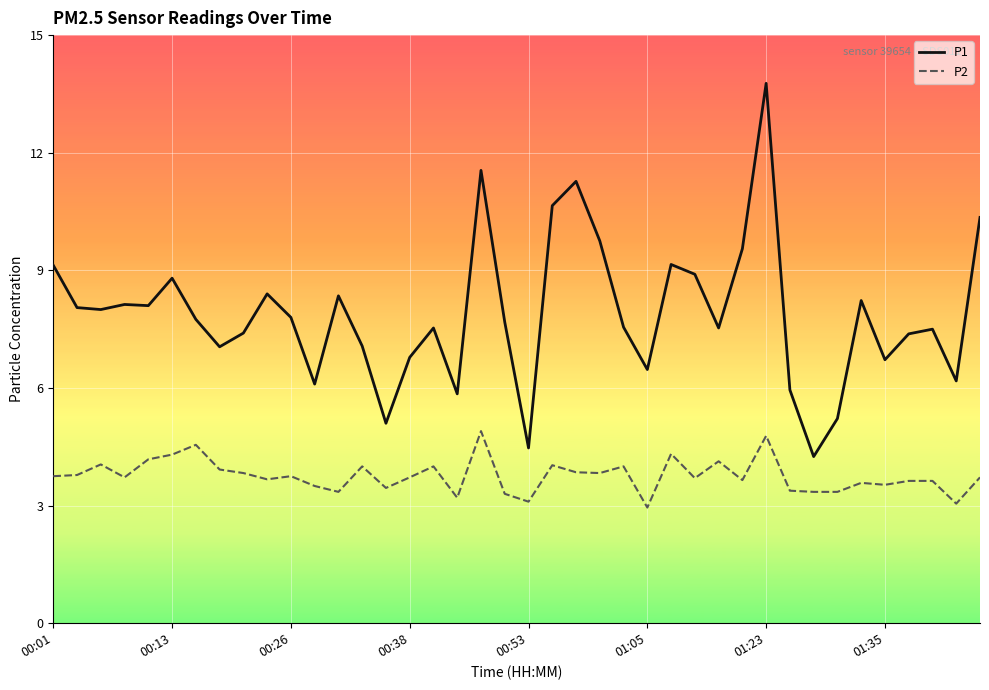

List the series in order of their overall mean, lowest first.

P2, P1